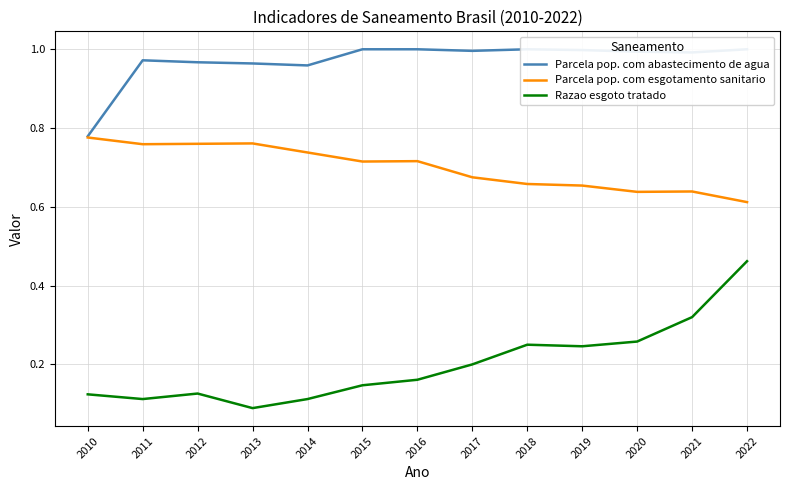

In Parcela pop. com esgotamento sanitario, how many points are higher than both neighbors (excluding endpoints)?

3